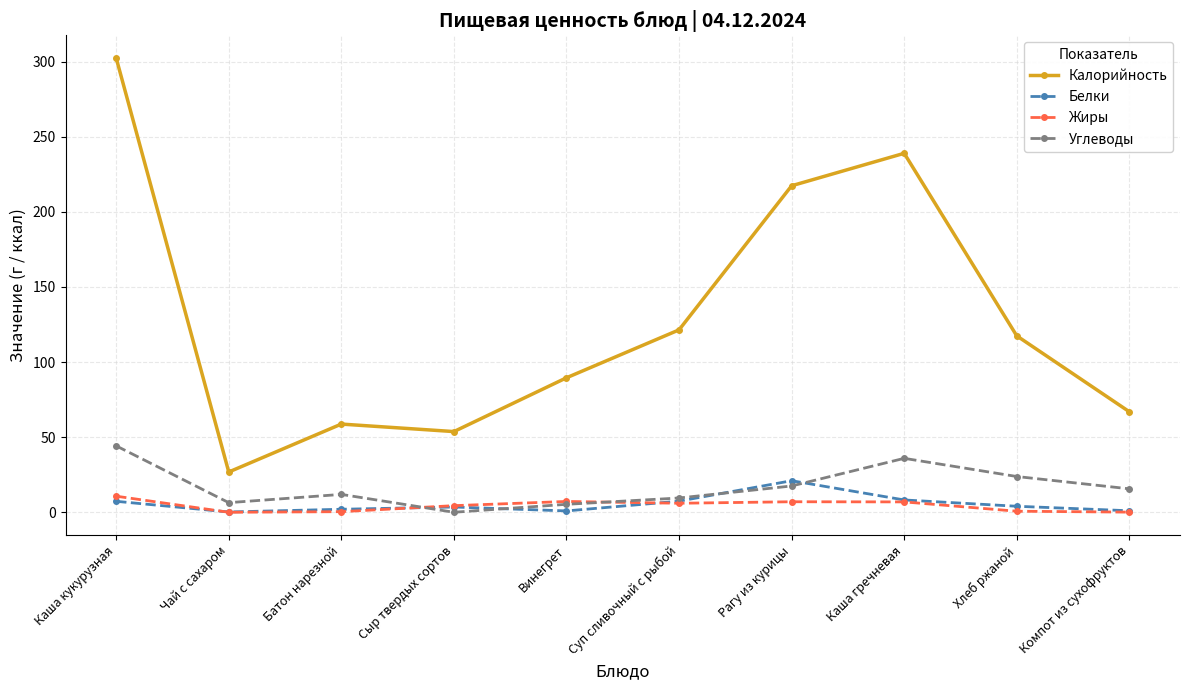

Count the number of categories in the chart.

10